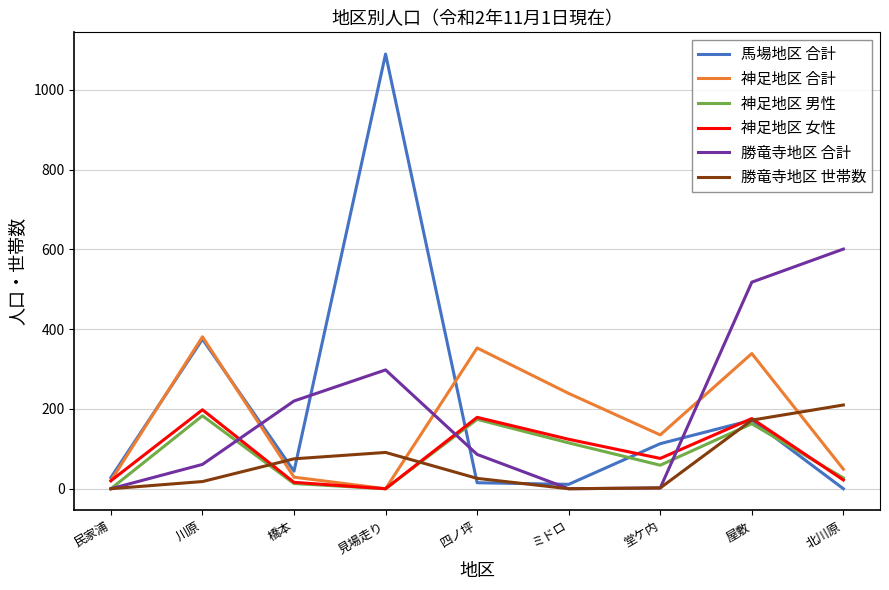

True or false: 勝竜寺地区 合計 has a value of 370 at 橋本.

False